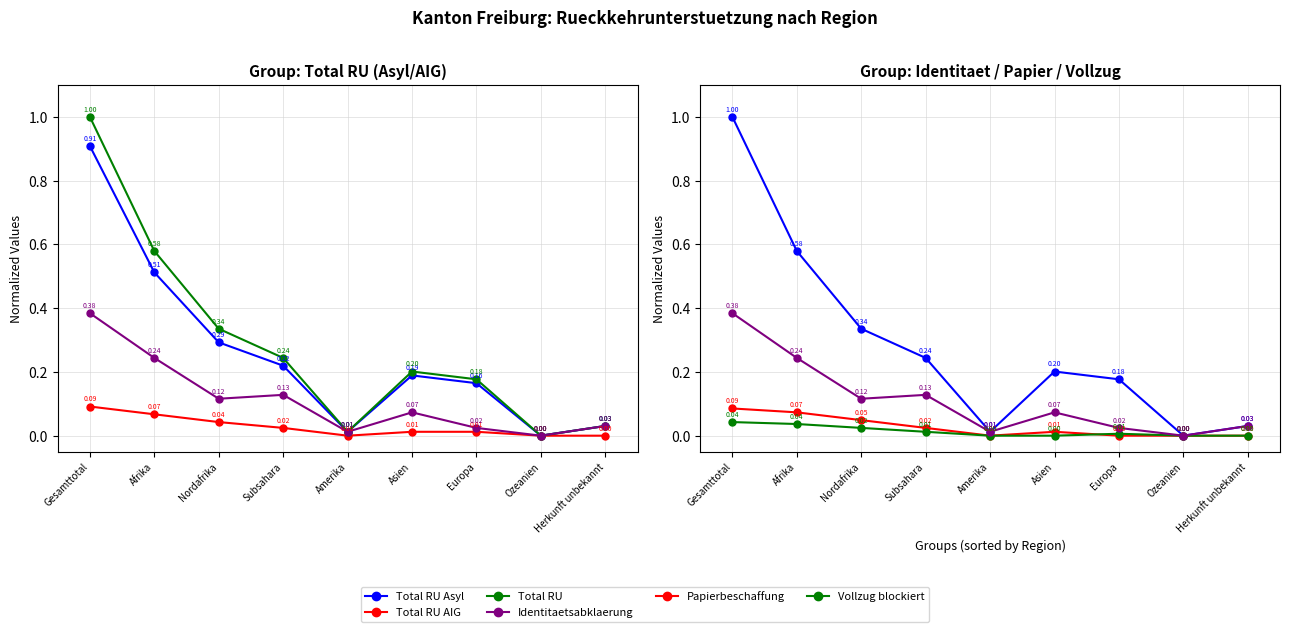

Does the chart have visible grid lines?

Yes